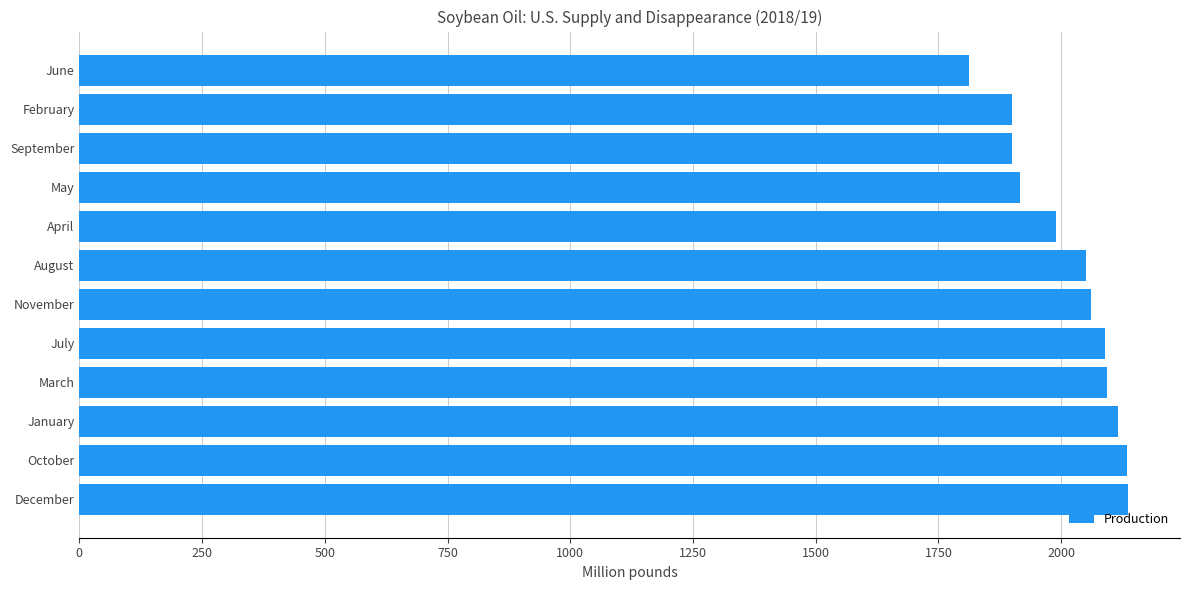

Between September and November, which is larger?

November